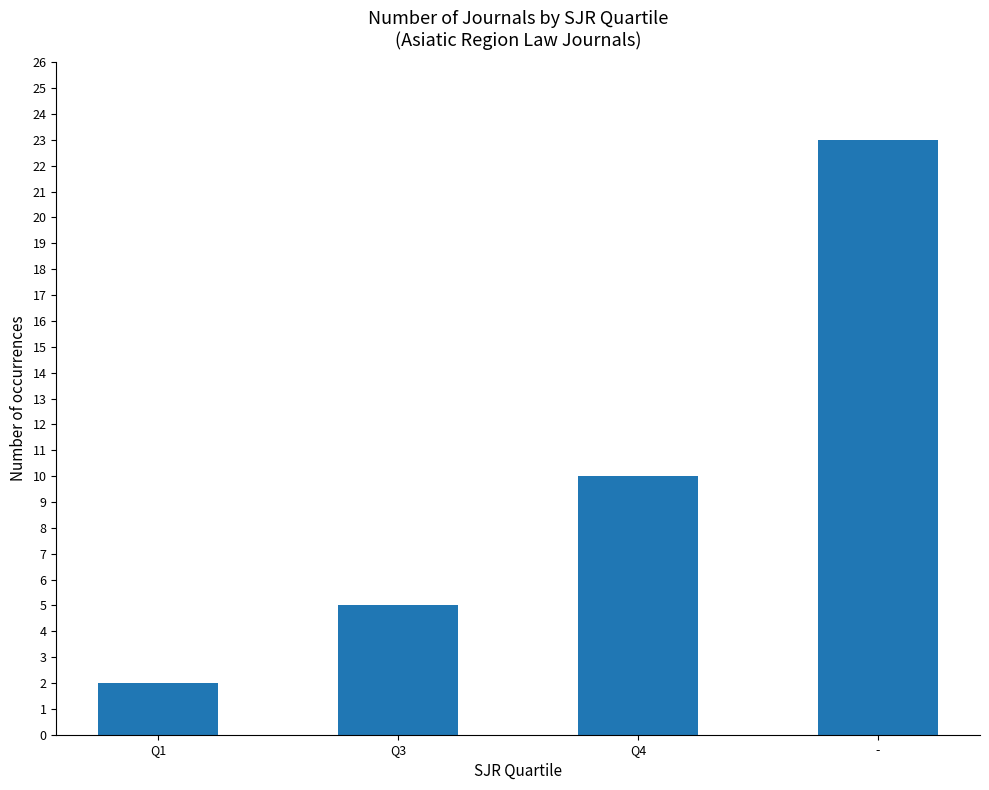

What is the label of the 1st bar from the left?

Q1